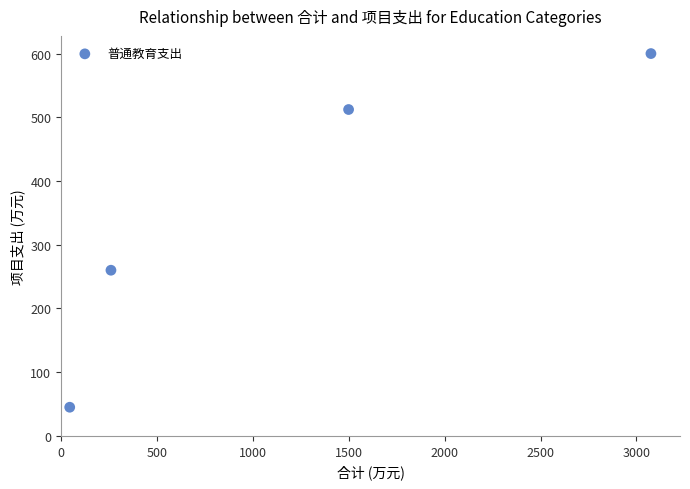

What Y value in the scatter plot is closest to 322?

260.0